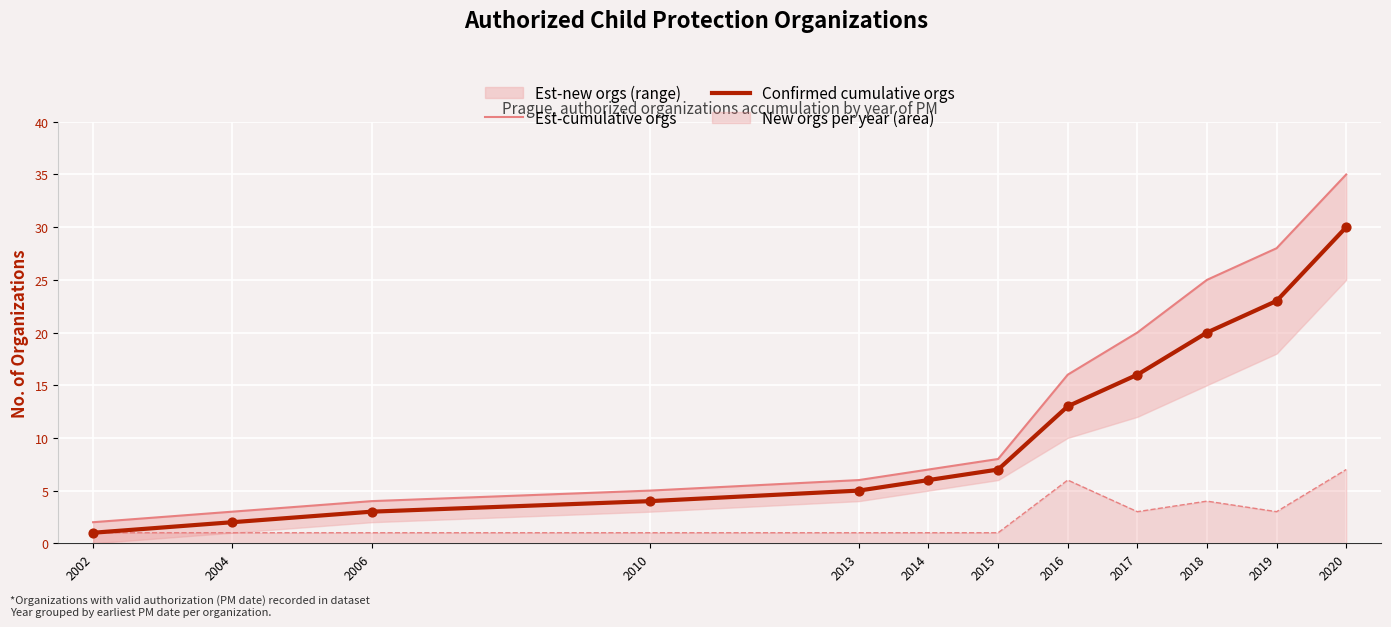

Which series has the largest Y range (max minus min)?

Est-cumulative orgs